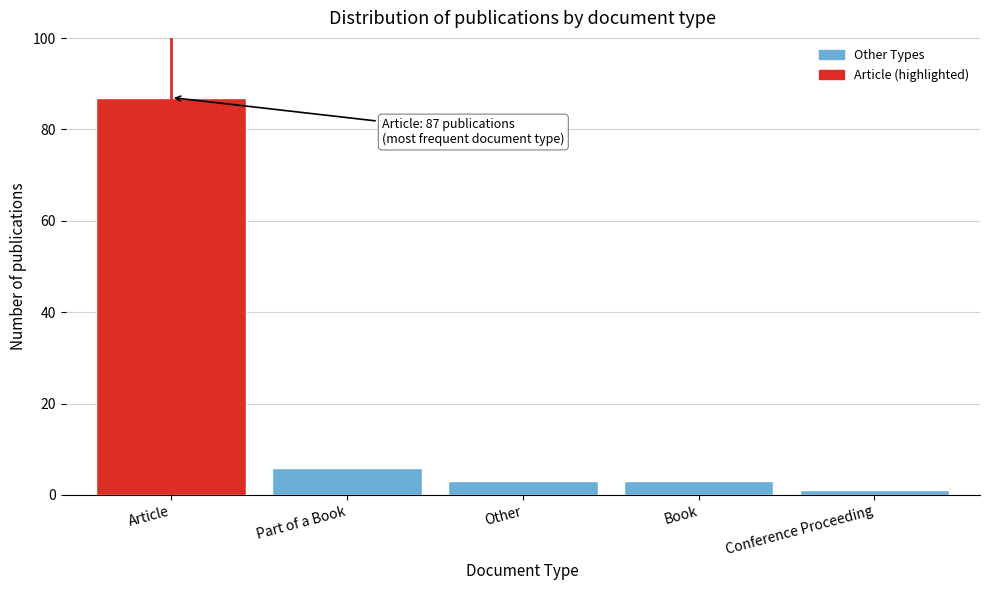

Reading left to right, extract all data points from this chart.

87	6	3	3	1